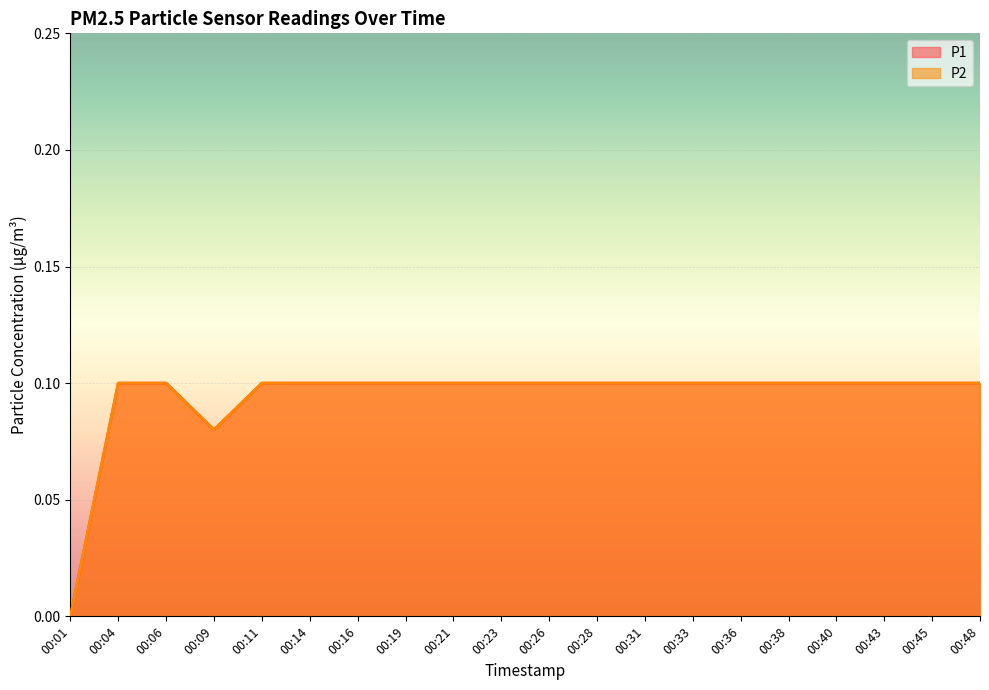

What is the total value across all series at 00:31?

0.2